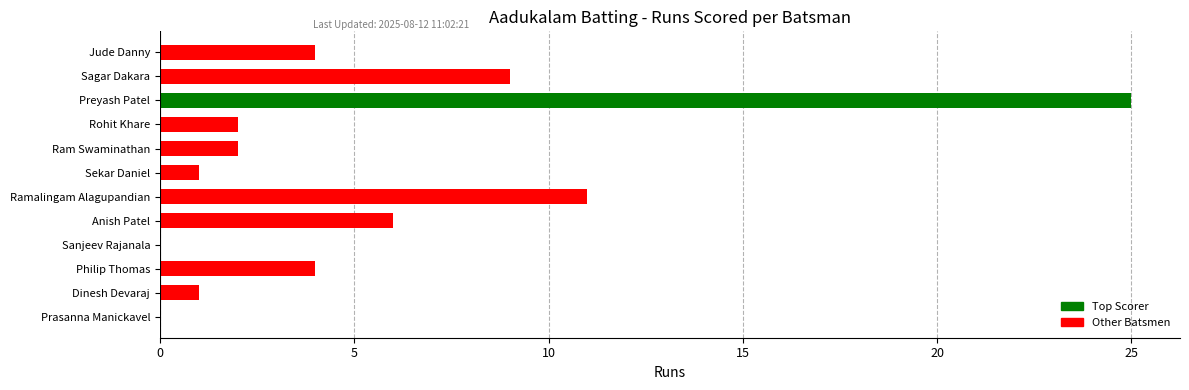

What is the sum of all values?

65